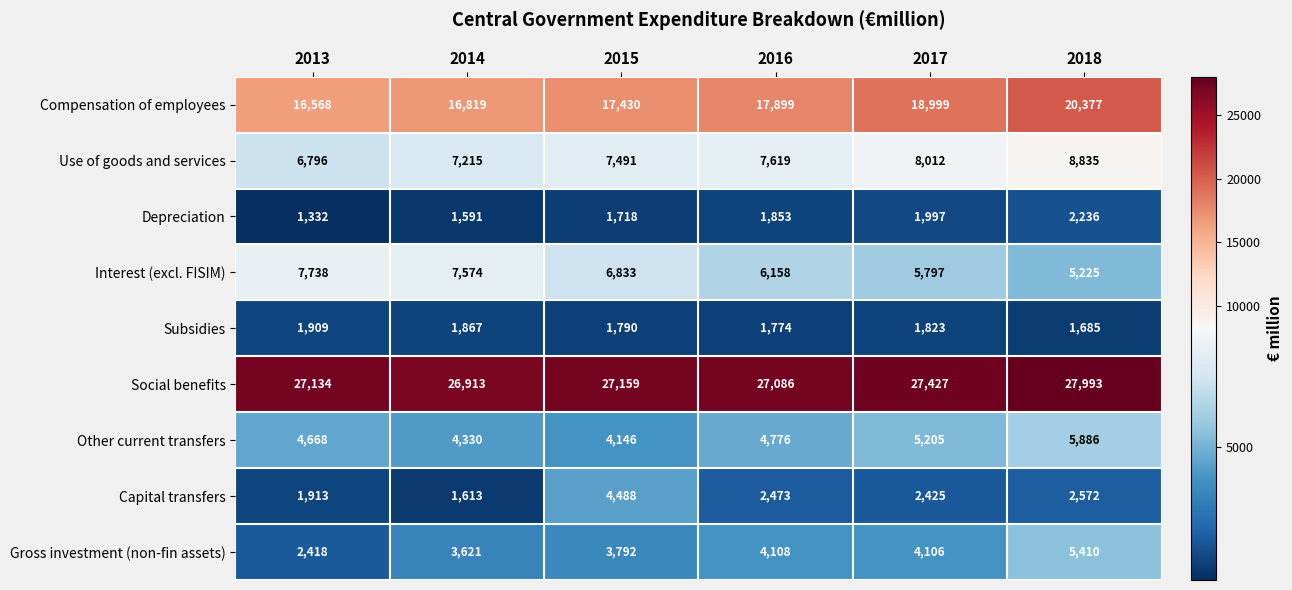

Which series has the largest range (max minus min)?

Compensation of employees